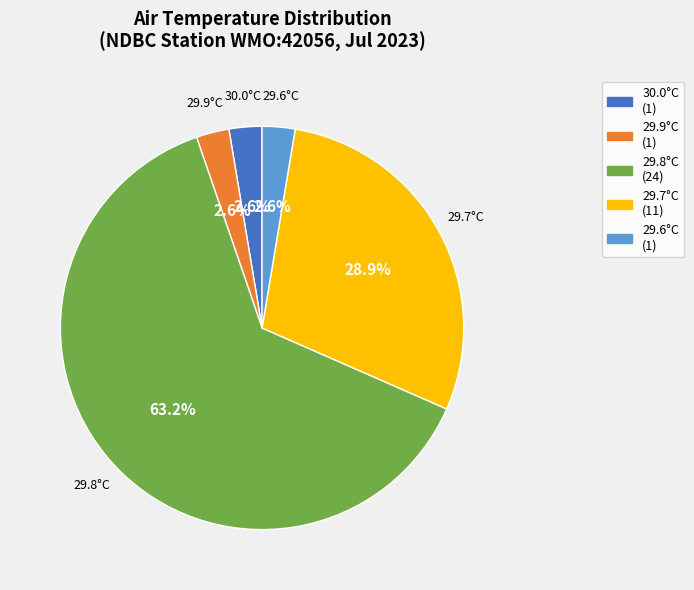

Does any single category account for the majority?

Yes